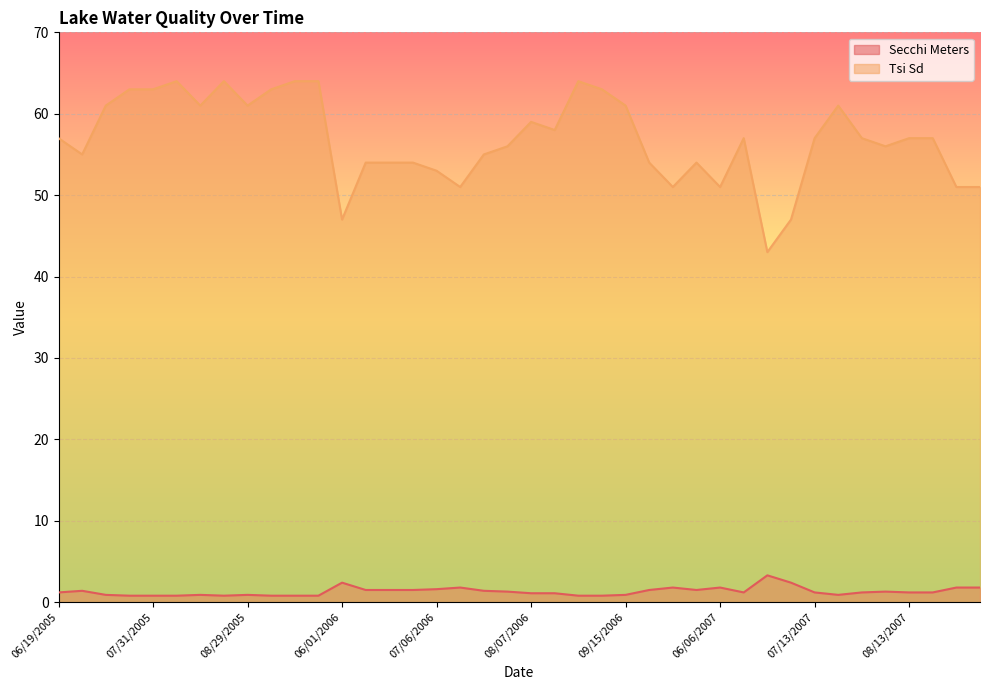

What position from the left is 08/13/2007?

37